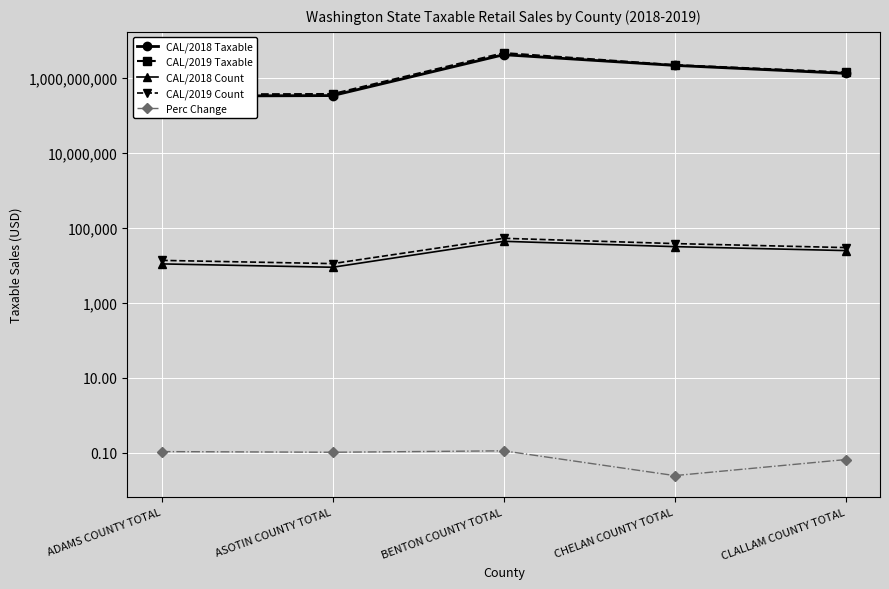

At which category does CAL/2018 Taxable reach its first local peak?

BENTON COUNTY TOTAL